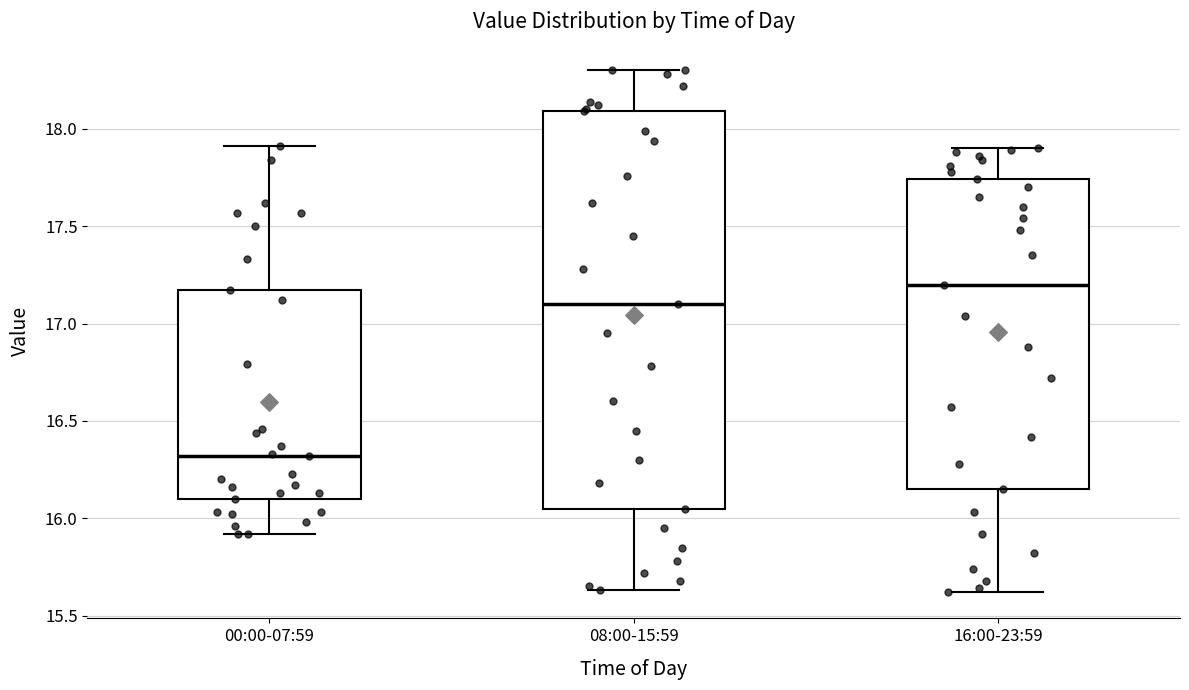

Which box has the lowest median line?

00:00-07:59